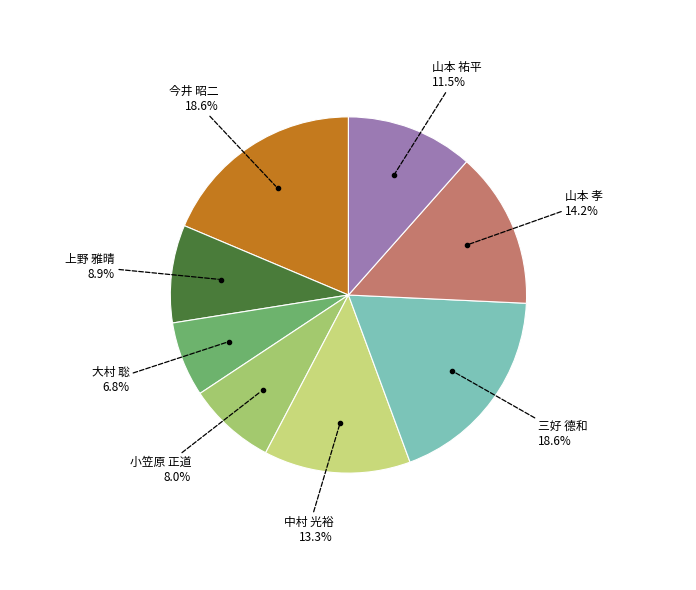

Does any single category account for the majority?

No